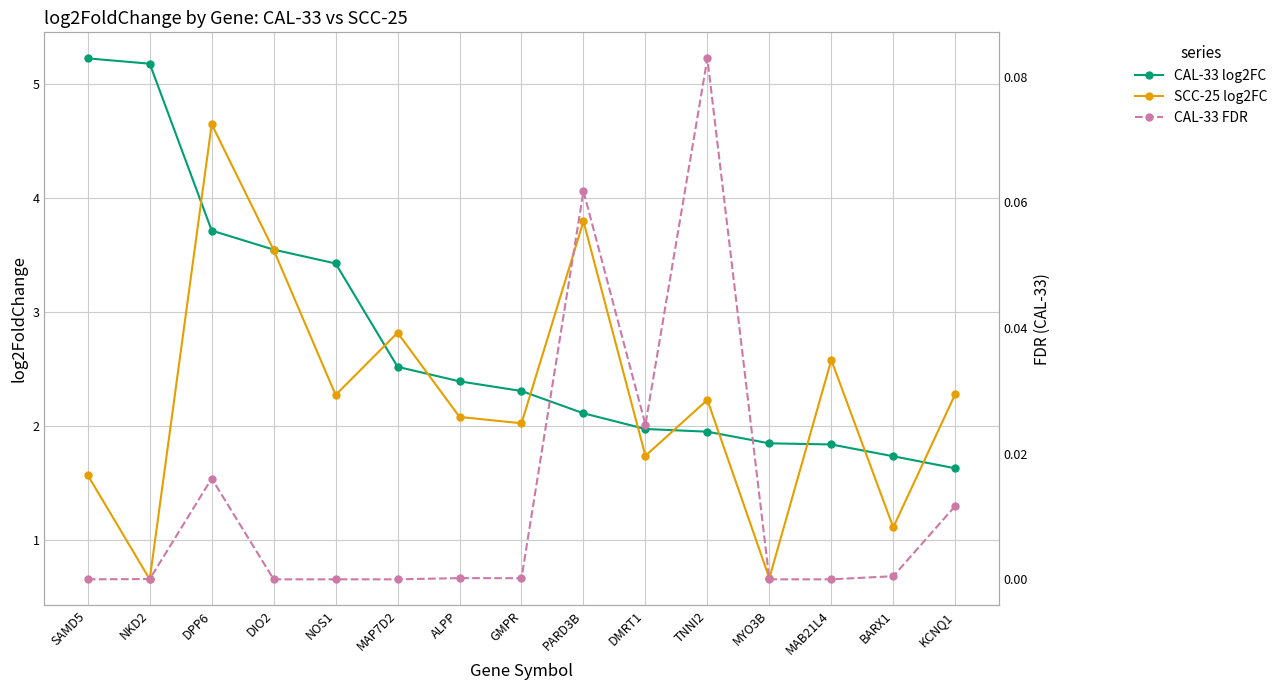

What are all the series names shown in the legend?

CAL-33 log2FC, SCC-25 log2FC, CAL-33 FDR